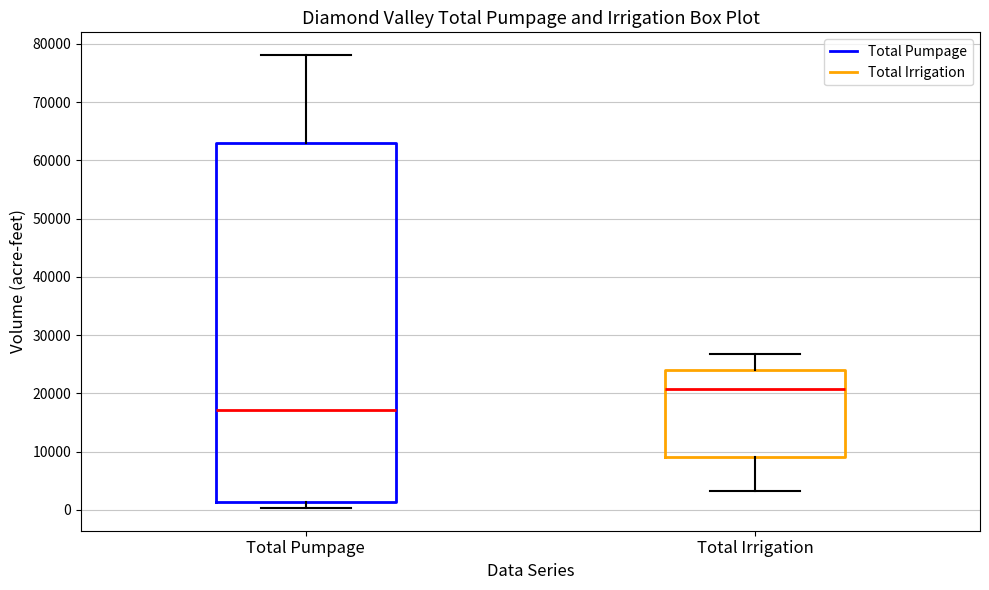

Reading left to right, read every box against the y-axis: the position of its median line, the range the box covers, and the ends of its whiskers. The values are not printed on the chart, so give them approximately, as read against the axis.

Total Pumpage: median 17000, box 1000 to 63000, whiskers 0 to 78000
Total Irrigation: median 21000, box 9000 to 24000, whiskers 3000 to 27000